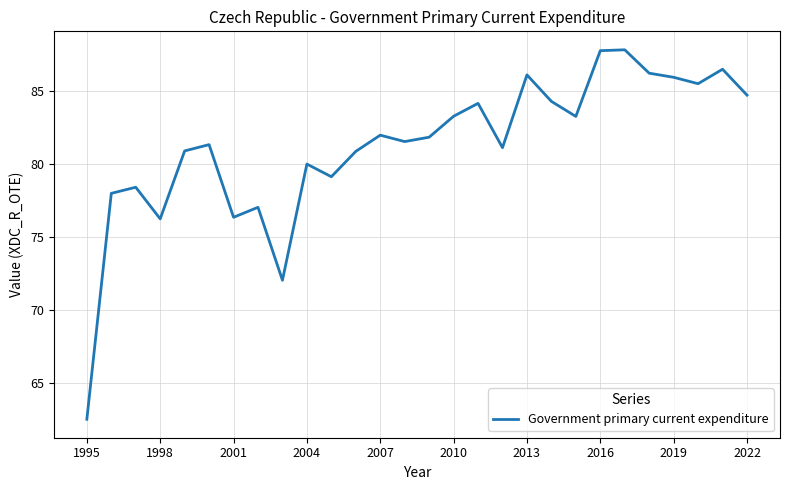

What is the smallest value displayed?

62.5